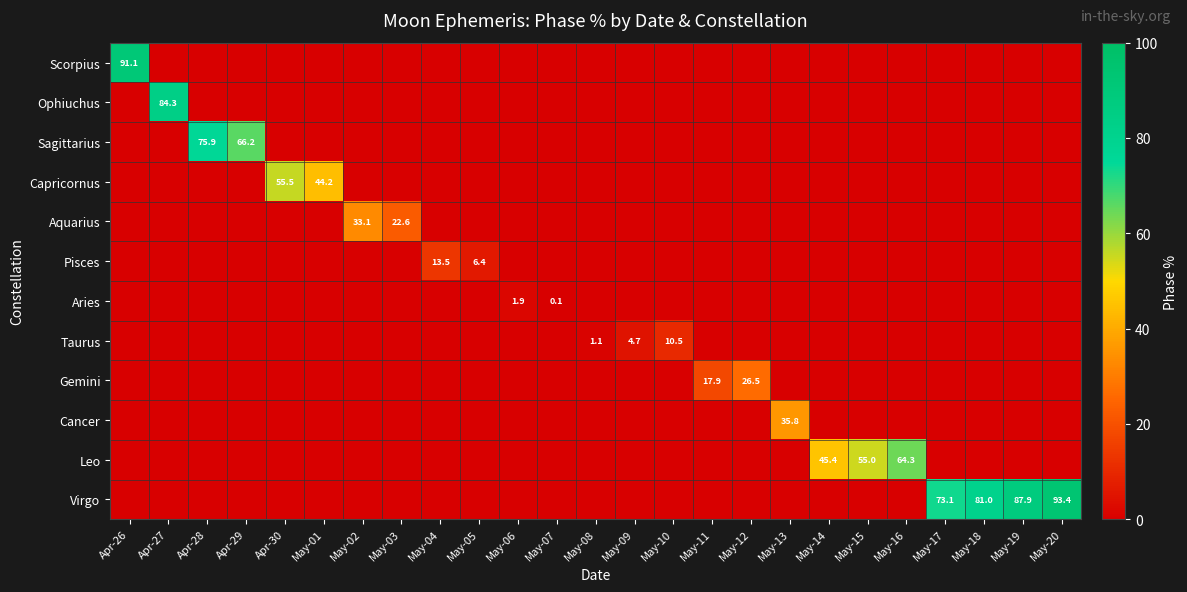

Rank the categories by Aquarius value from lowest to highest.

Apr-26, Apr-27, Apr-28, Apr-29, Apr-30, May-01, May-04, May-05, May-06, May-07, May-08, May-09, May-10, May-11, May-12, May-13, May-14, May-15, May-16, May-17, May-18, May-19, May-20, May-03, May-02